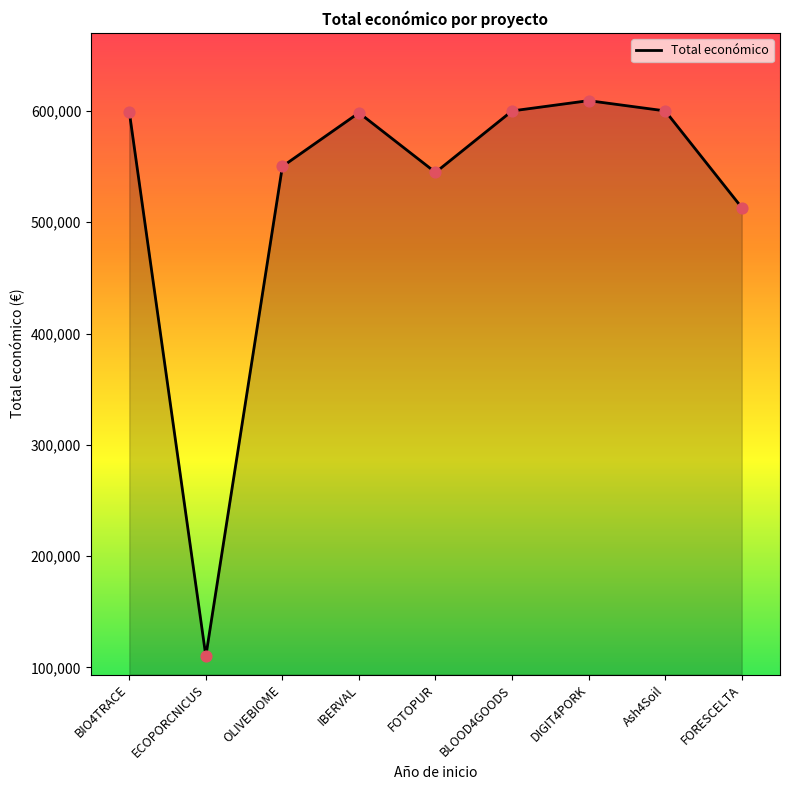

What is the change in value from ECOPORCNICUS to FOTOPUR?

+434578